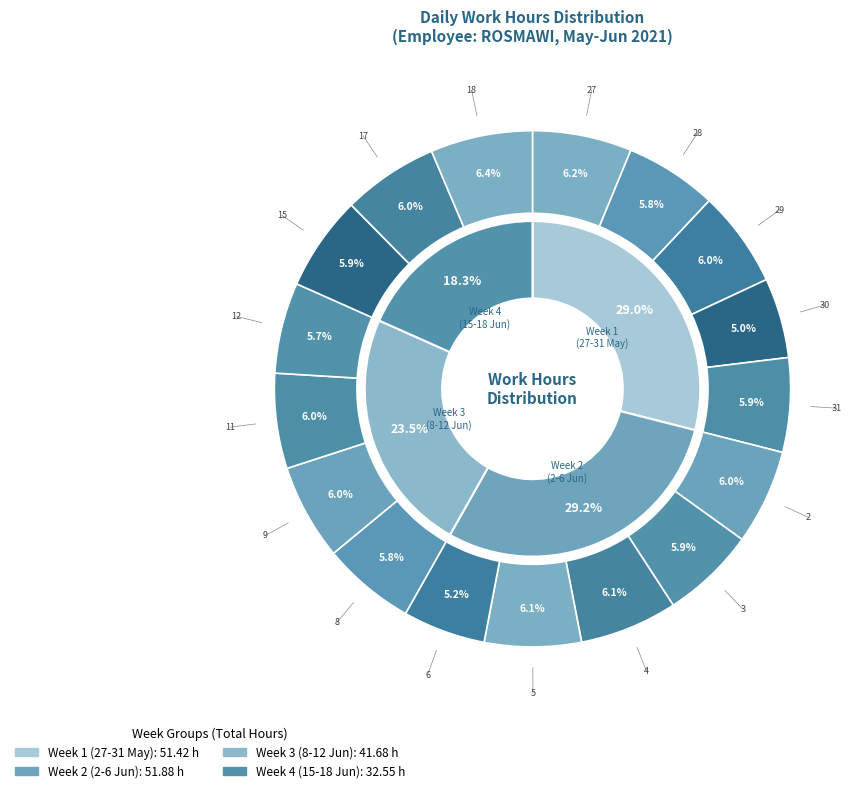

Is the sum of 30-Sun and 5-Sat greater than half?

No